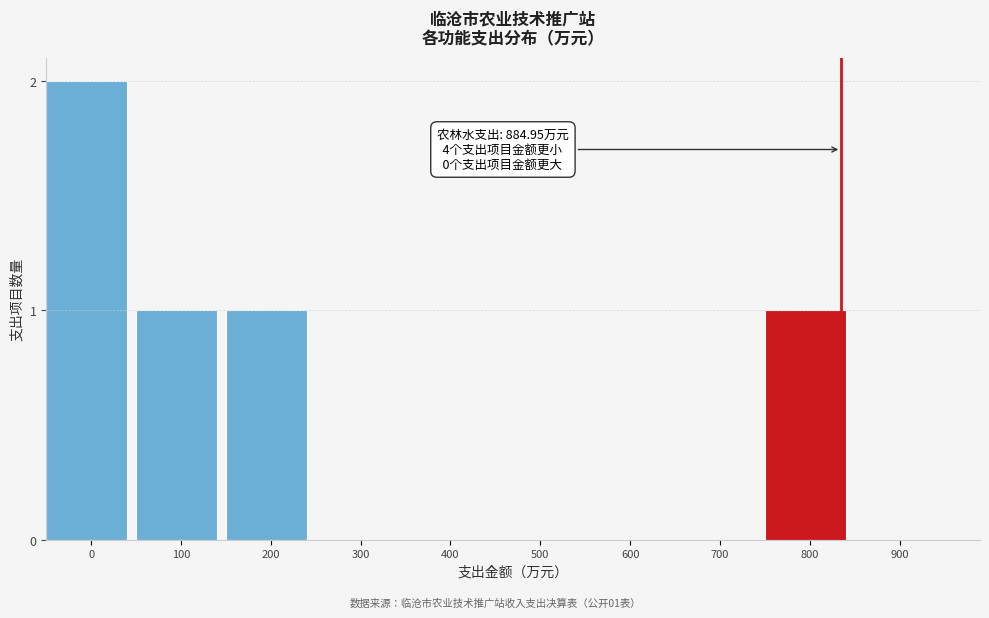

Reading right to left, transcribe all the data shown in this chart.

900=0	800=1	700=0	600=0	500=0	400=0	300=0	200=1	100=1	0=2